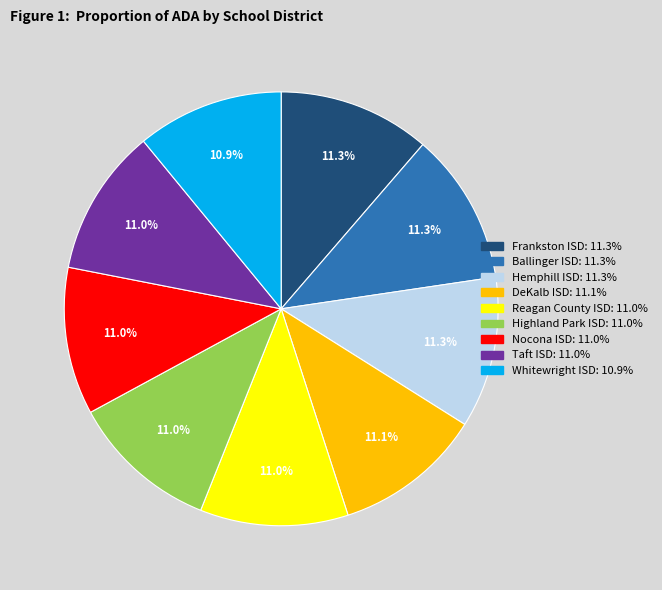

Is it true that Frankston ISD is 21% of the pie?

False